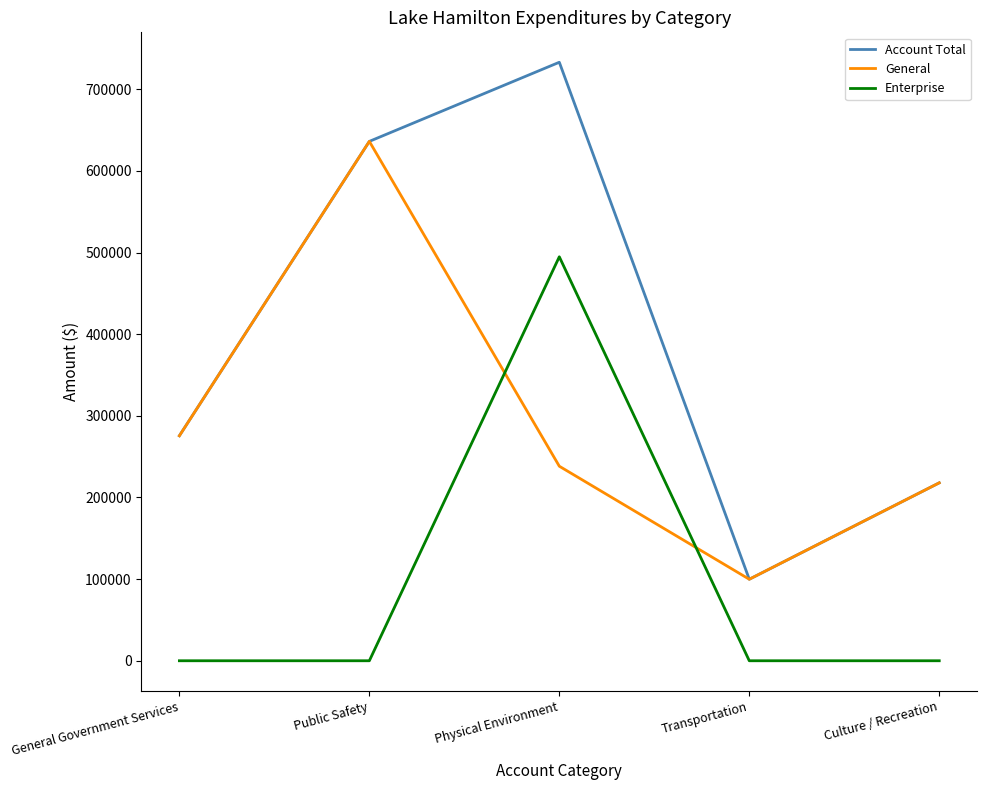

Does the chart have visible grid lines?

No